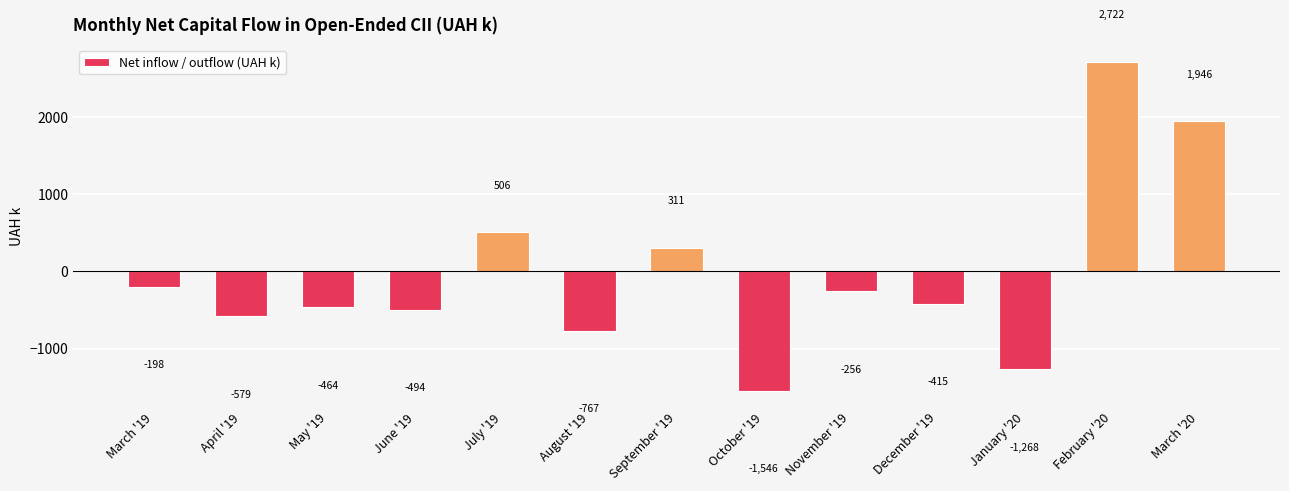

At which label does the data first exceed -415?

March '19